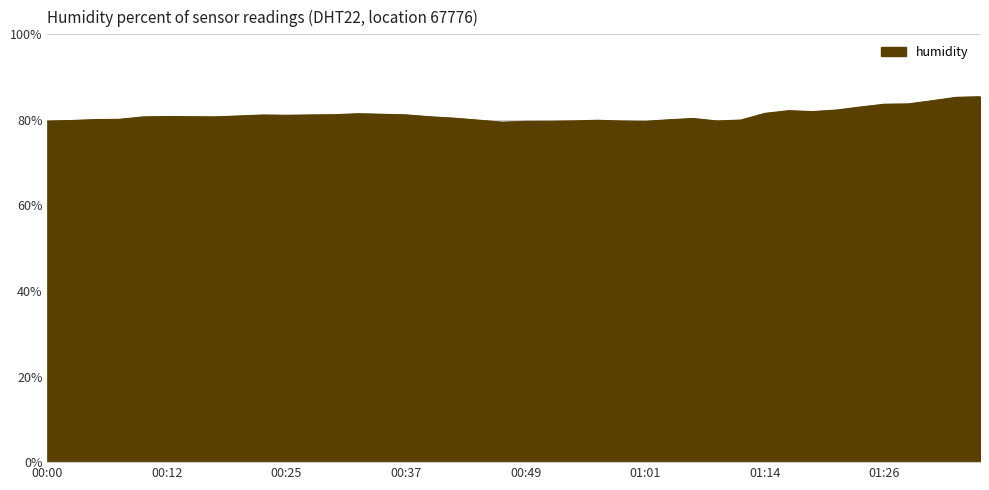

What is the difference between the maximum and minimum values?

5.9